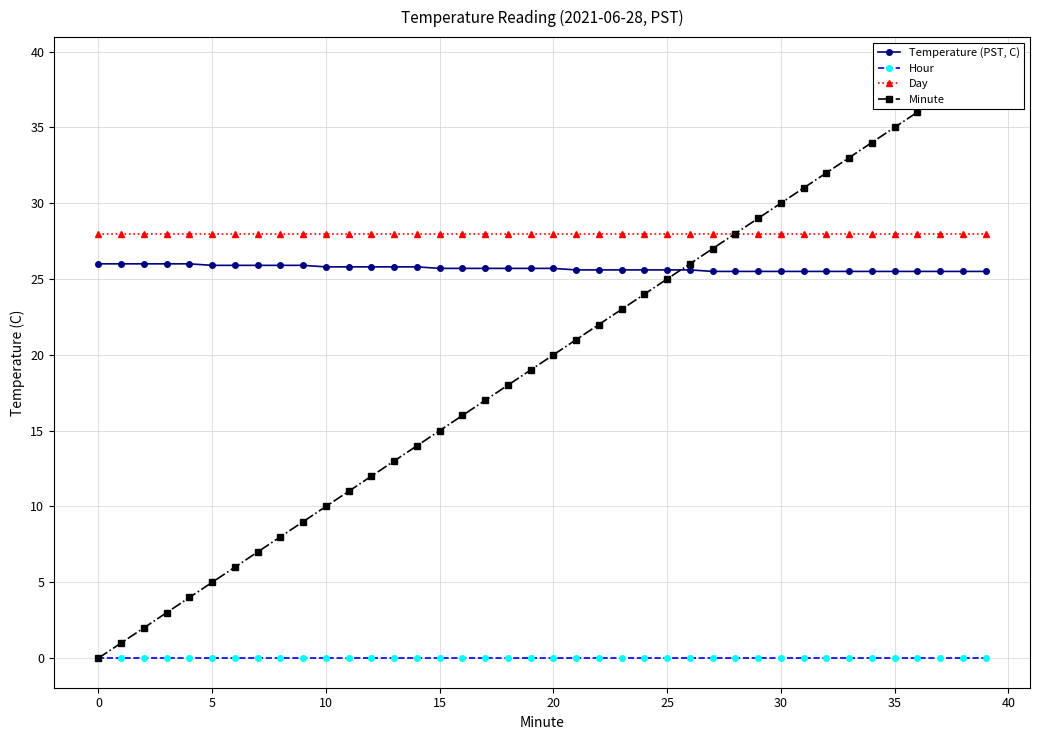

What is the value of the Day point at the 4th from the left?

28.0